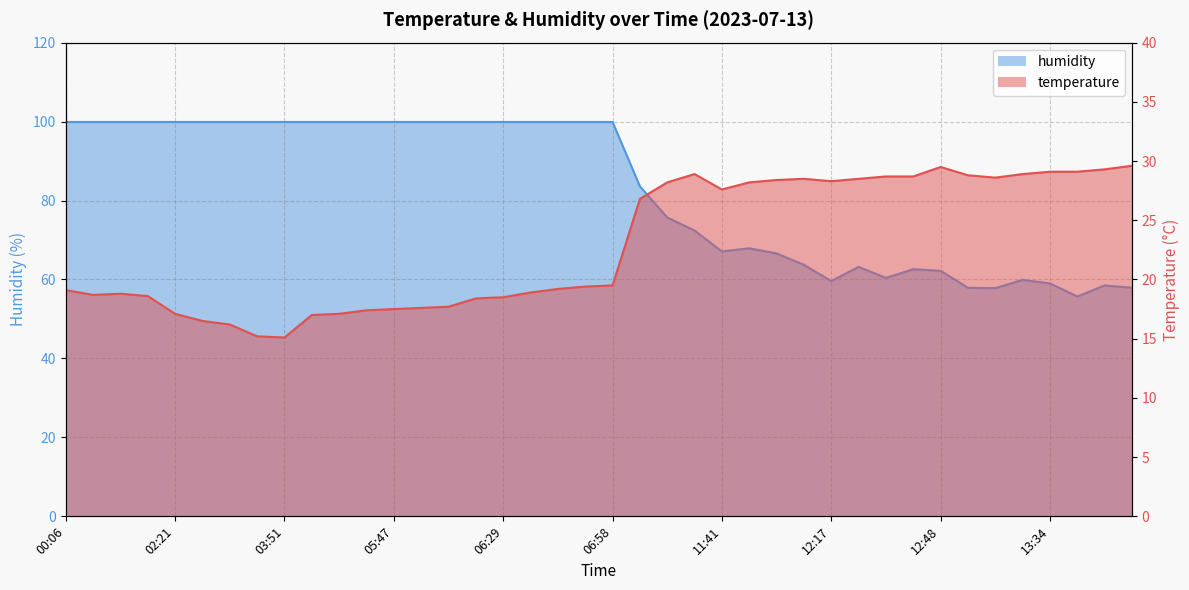

How many data points in humidity are less than 99?

19